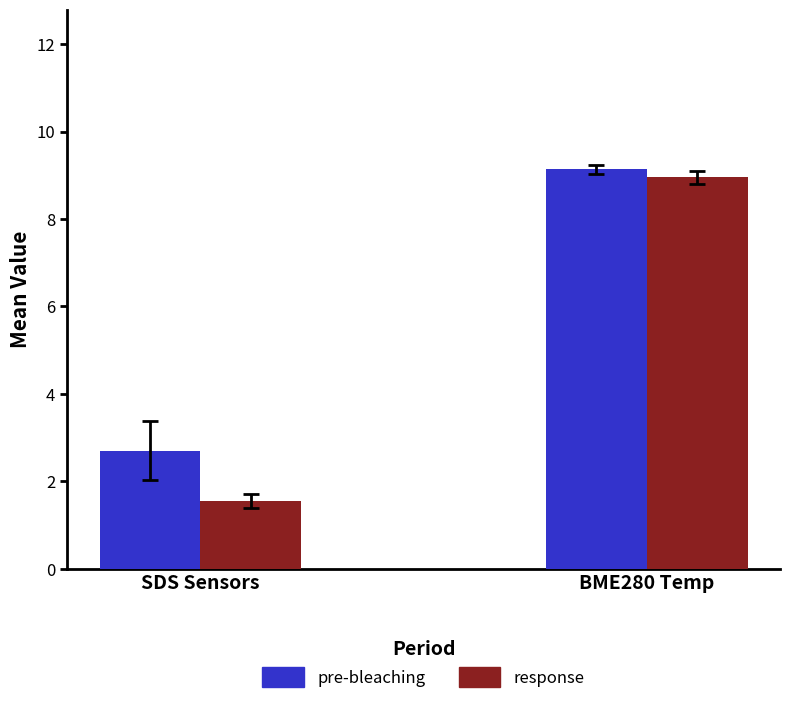

Are the bars grouped side by side (vs. stacked)?

Yes